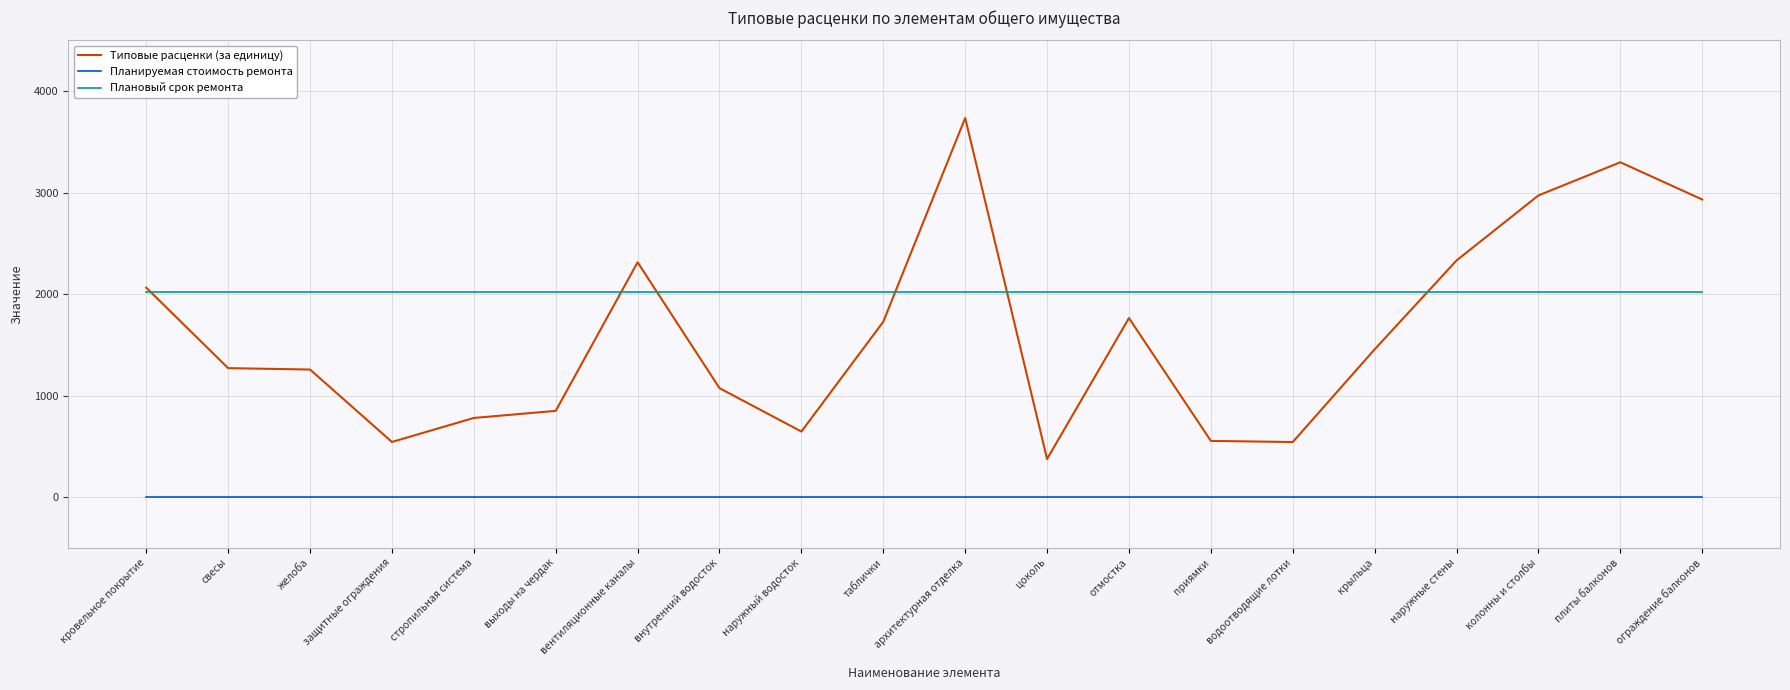

What are all the series names shown in the legend?

Типовые расценки (за единицу), Планируемая стоимость ремонта, Плановый срок ремонта